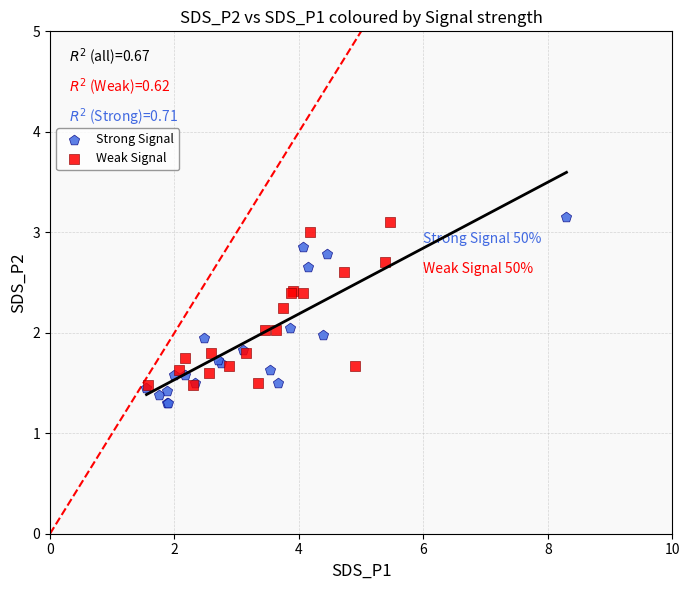

Which series has the widest spread of Y values?

Strong Signal